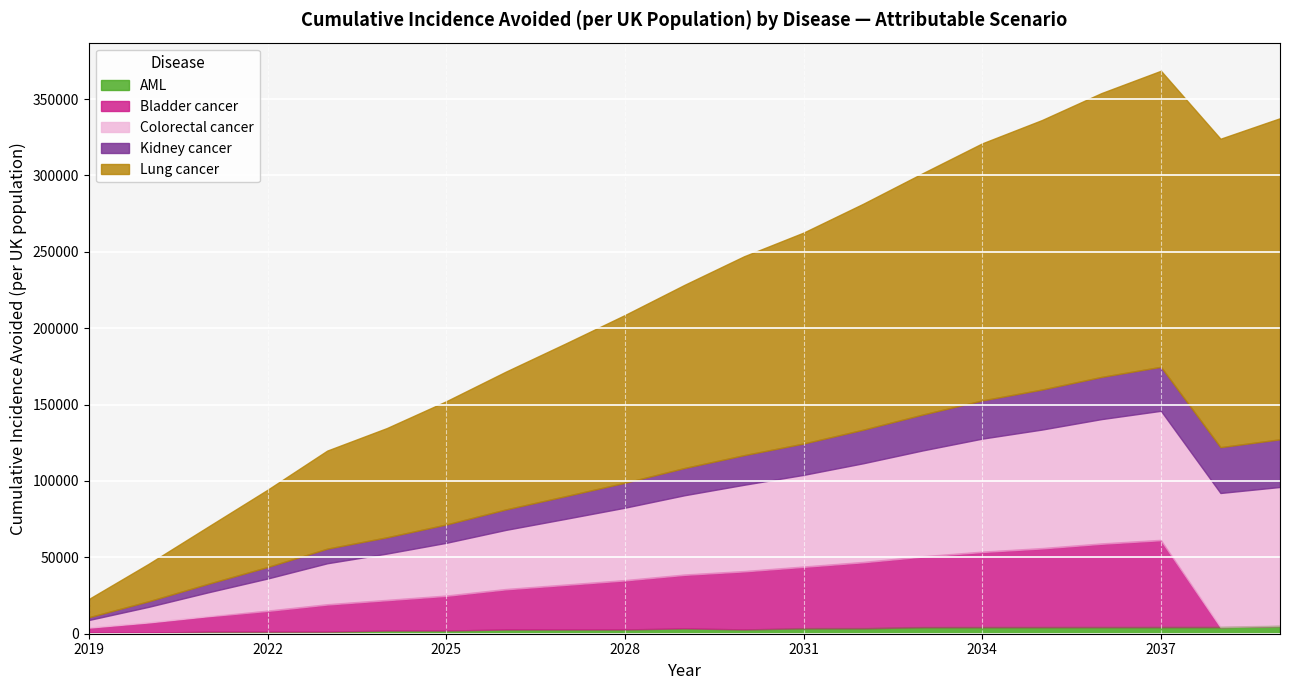

True or false: Bladder cancer has more than 0 interior local peaks.

True